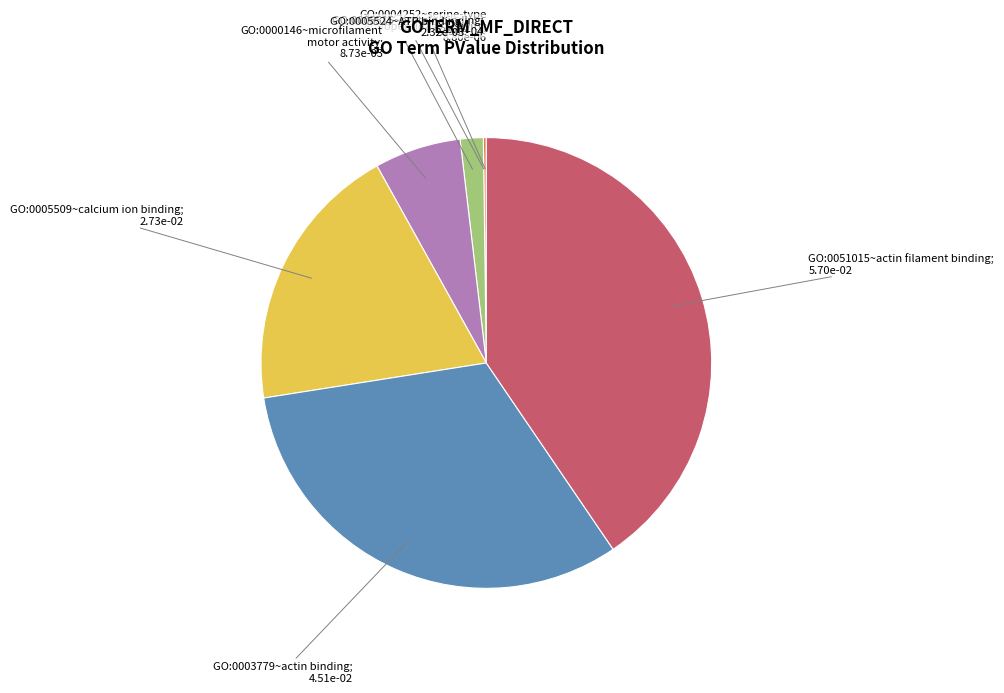

Is there any slice that represents more than half of the pie?

No